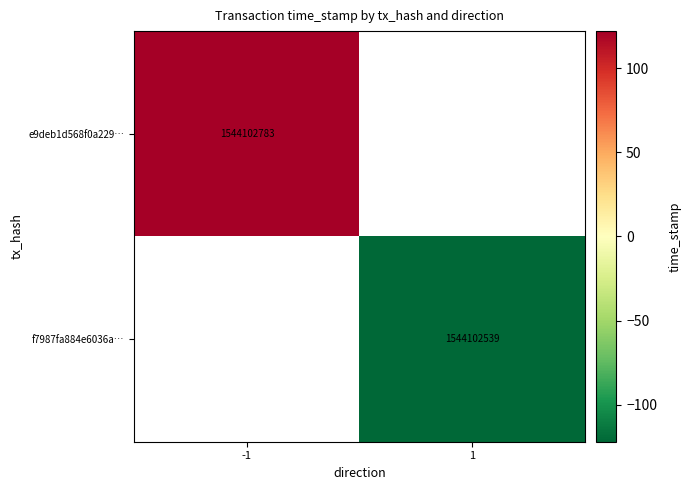

Is the value of f7987fa884e6036a… at 1 greater than the value of e9deb1d568f0a229… at -1?

No